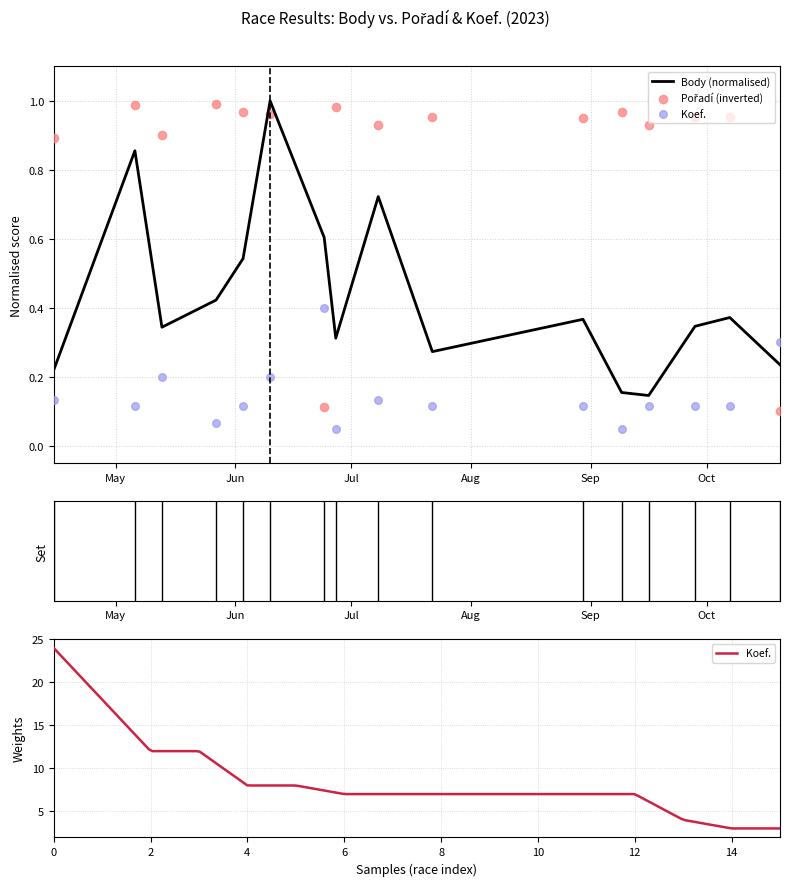

Is the value of Body at 2023-05-13 greater than the value of Koef. at 2023-09-09?

Yes